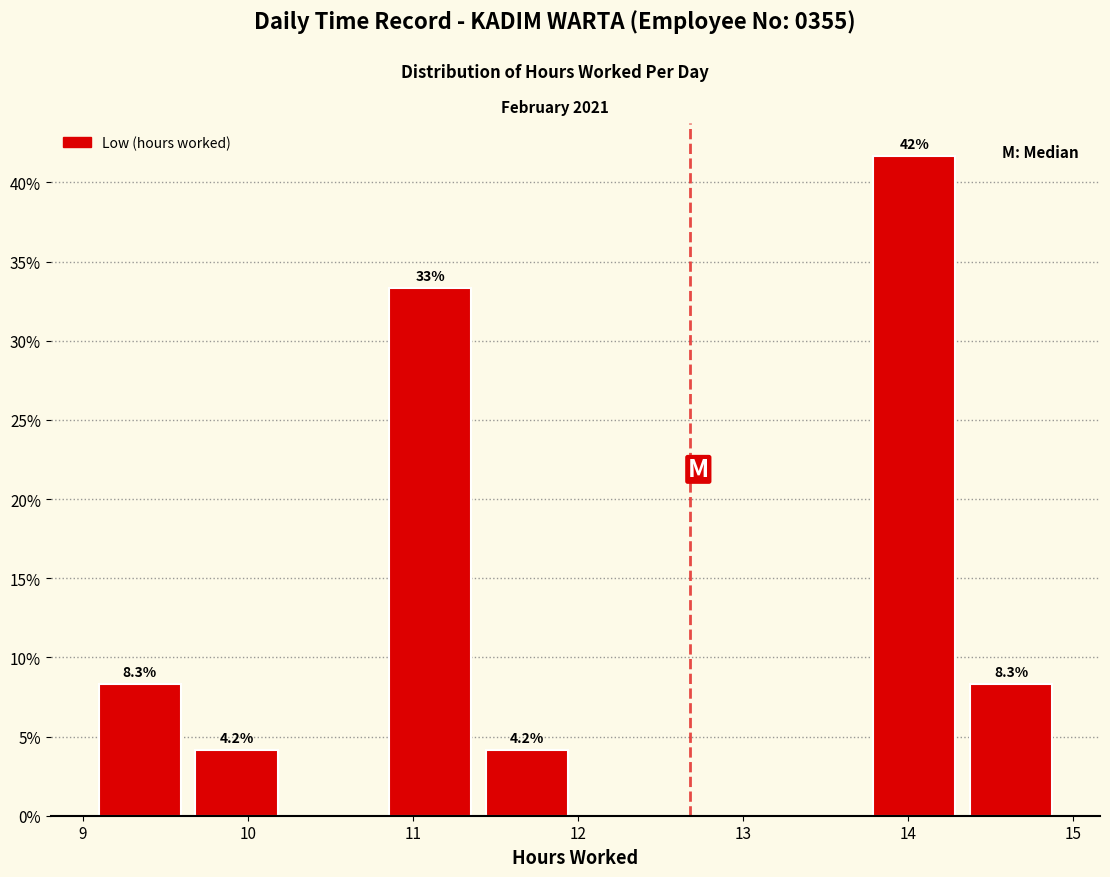

Which range on the x-axis has the tallest bar?

13.7 to 14.3